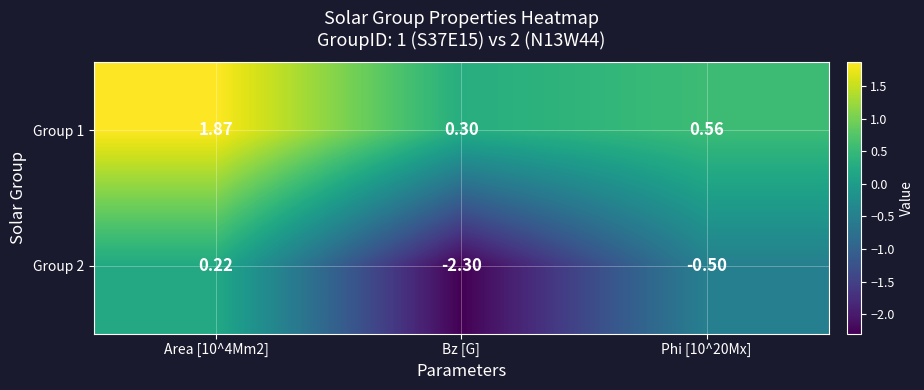

Which category has the lowest value in the Group 2 series?

Bz [G]